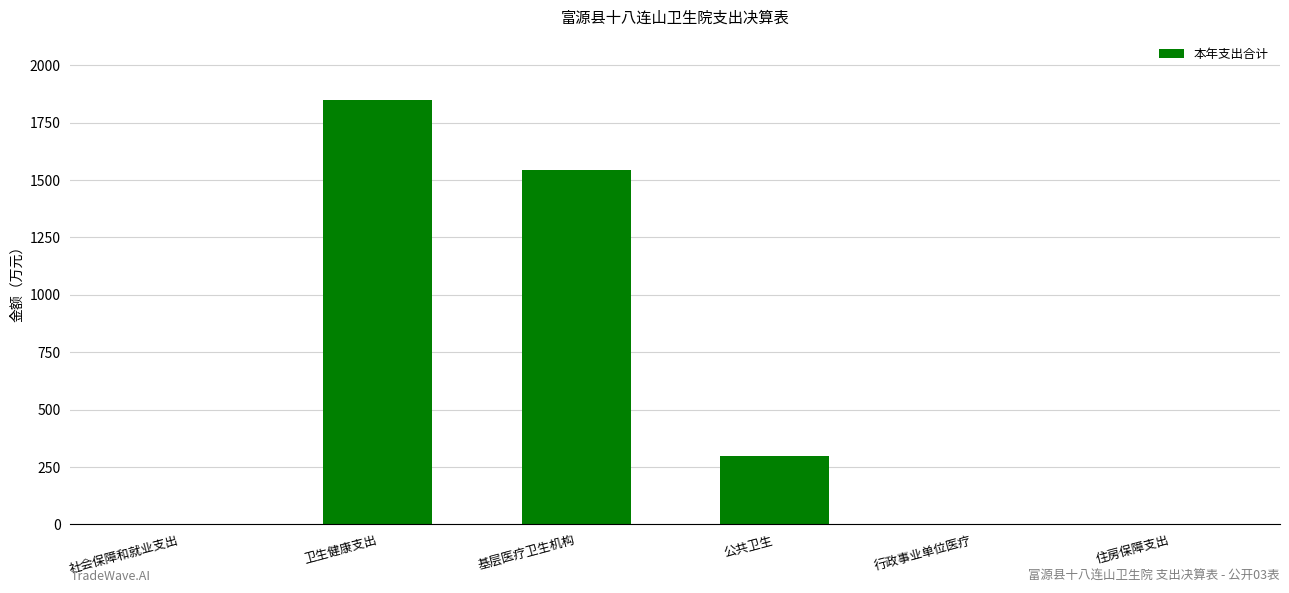

What is the ratio of the value at 基层医疗卫生机构 to the value at 卫生健康支出?

0.8